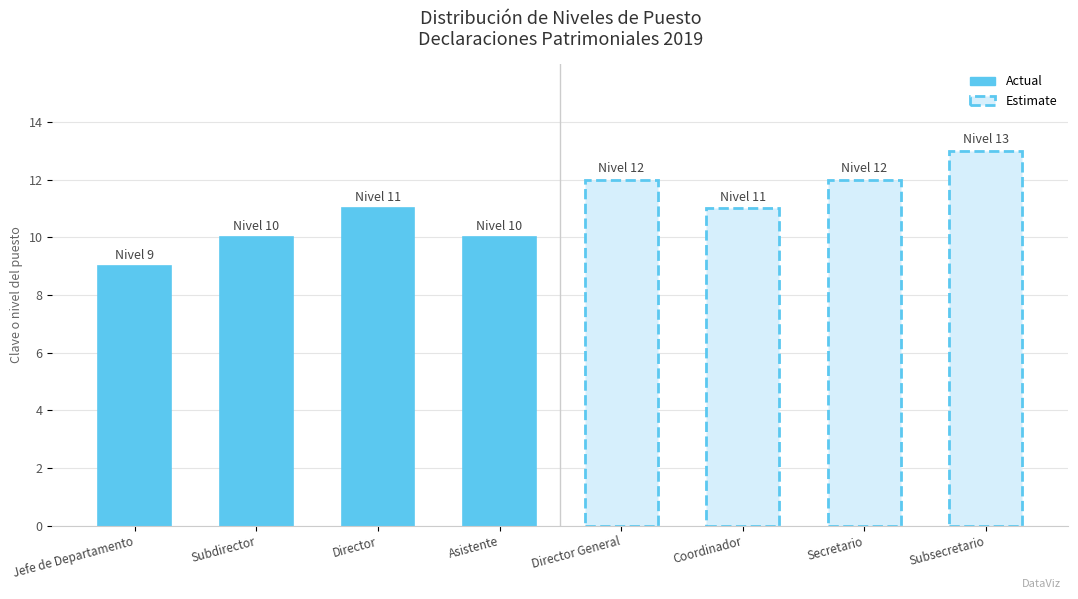

What position from the left is Asistente?

4